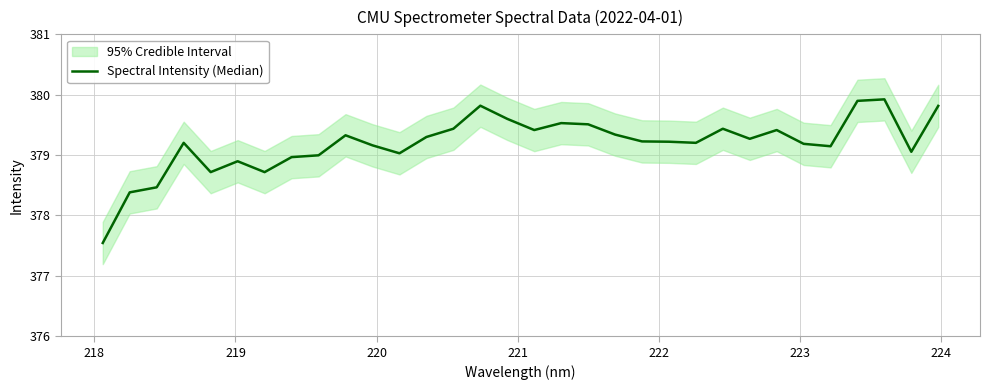

What is the sum of all values?

12134.2